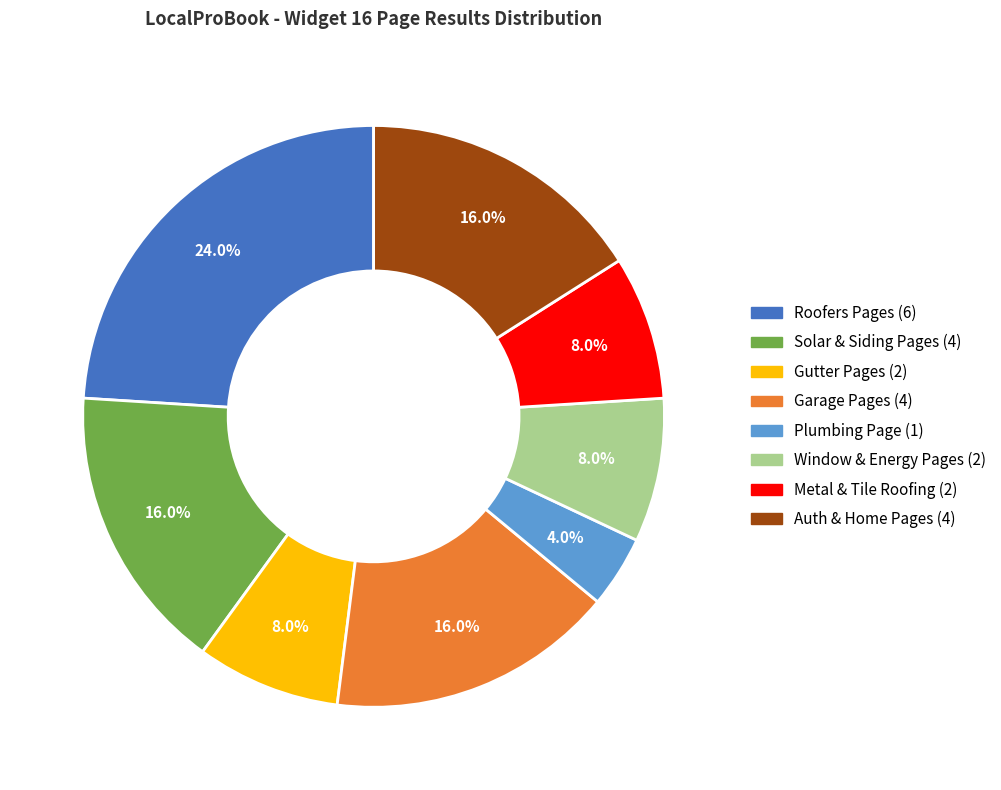

Is there a majority slice in this chart?

No